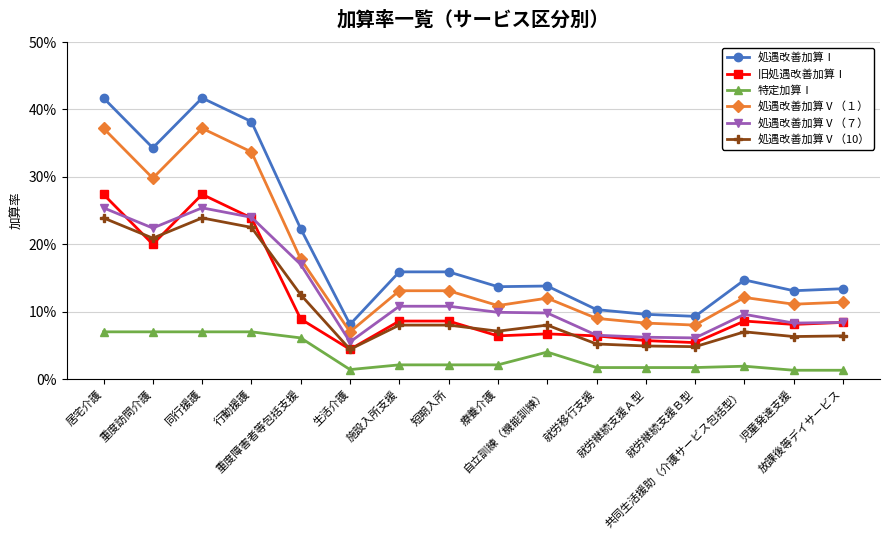

At 生活介護, list the series in order from smallest to largest.

特定加算Ⅰ, 旧処遇改善加算Ⅰ, 処遇改善加算Ⅴ（10）, 処遇改善加算Ⅴ（７）, 処遇改善加算Ⅴ（１）, 処遇改善加算Ⅰ